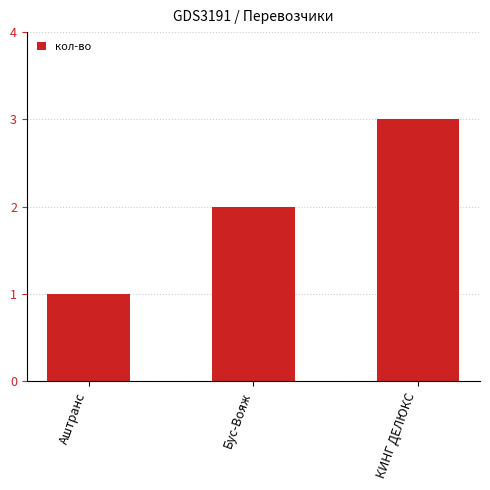

Reading left to right, extract all data points from this chart.

1	2	3